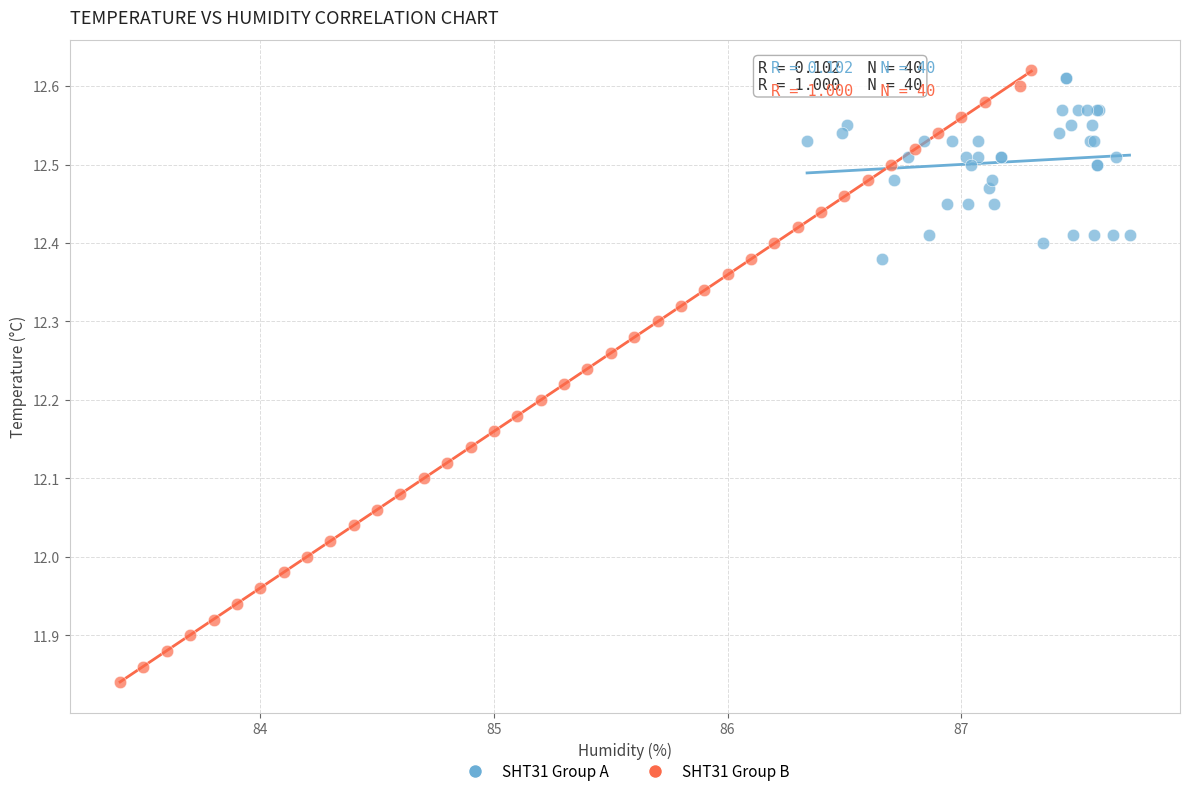

Which series has the widest spread of Y values?

SHT31 Group B